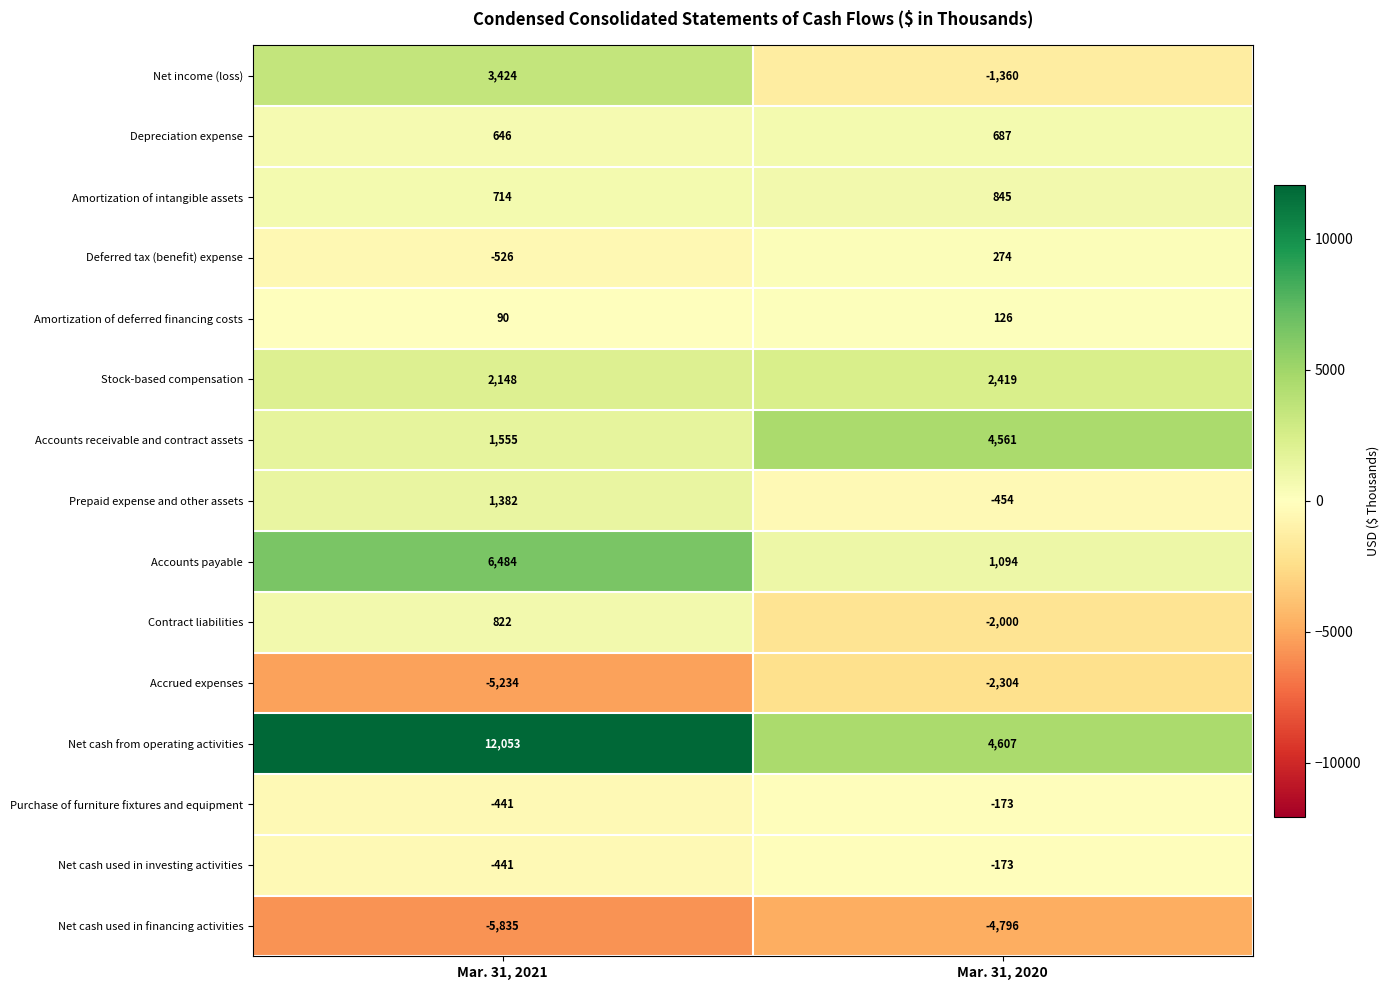

Count the number of categories in the chart.

2